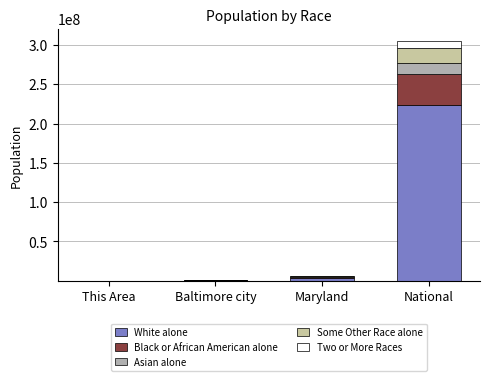

How many data points does each series have?

4